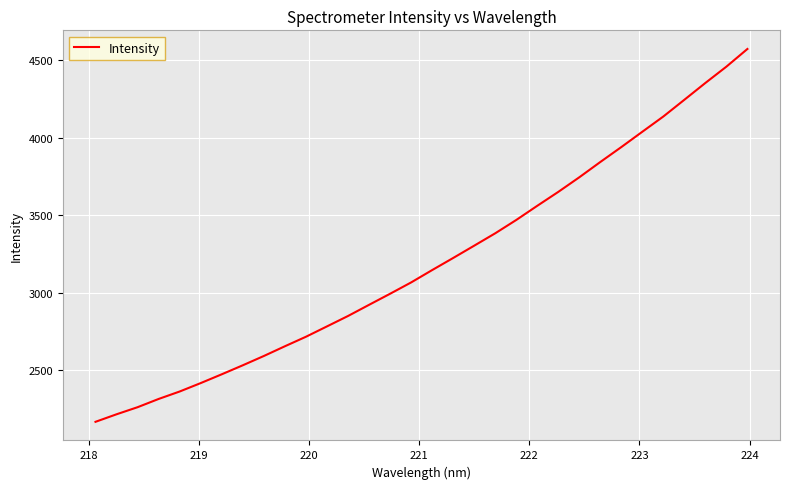

What is the maximum value shown in the chart?

4571.5